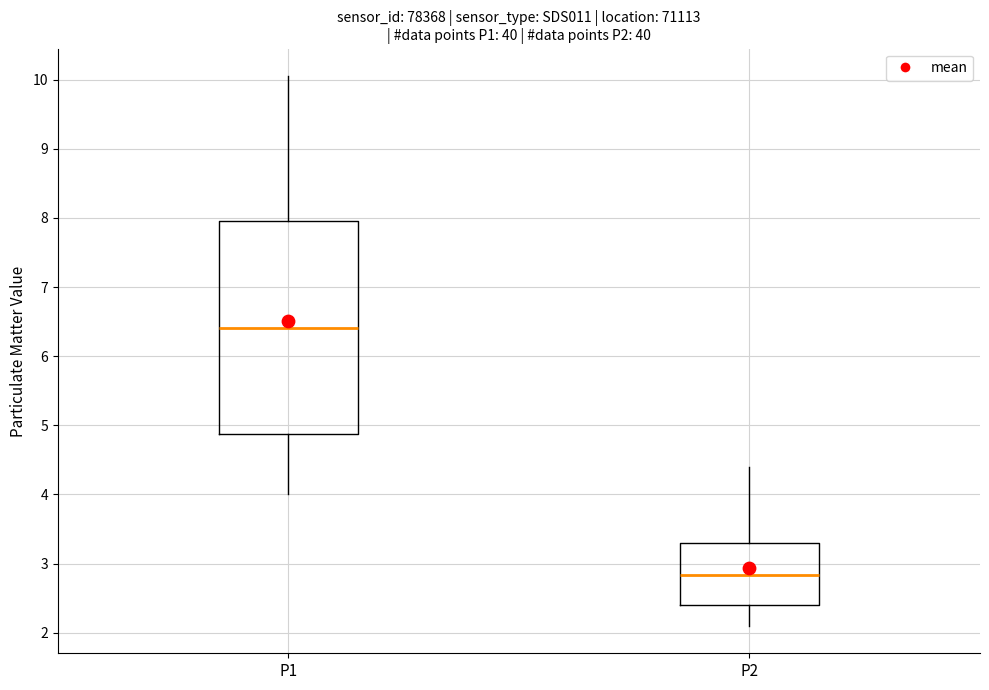

Reading left to right, read every box against the y-axis: the position of its median line, the range the box covers, and the ends of its whiskers. The values are not printed on the chart, so give them approximately, as read against the axis.

P1: median 6.4, box 4.9 to 8.0, whiskers 4.0 to 10.1
P2: median 2.8, box 2.4 to 3.3, whiskers 2.1 to 4.4